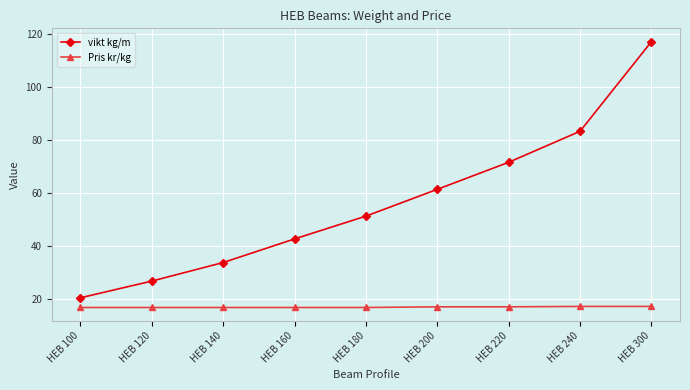

What is the difference between the maximum and second lowest values in the Pris kr/kg series?

0.4